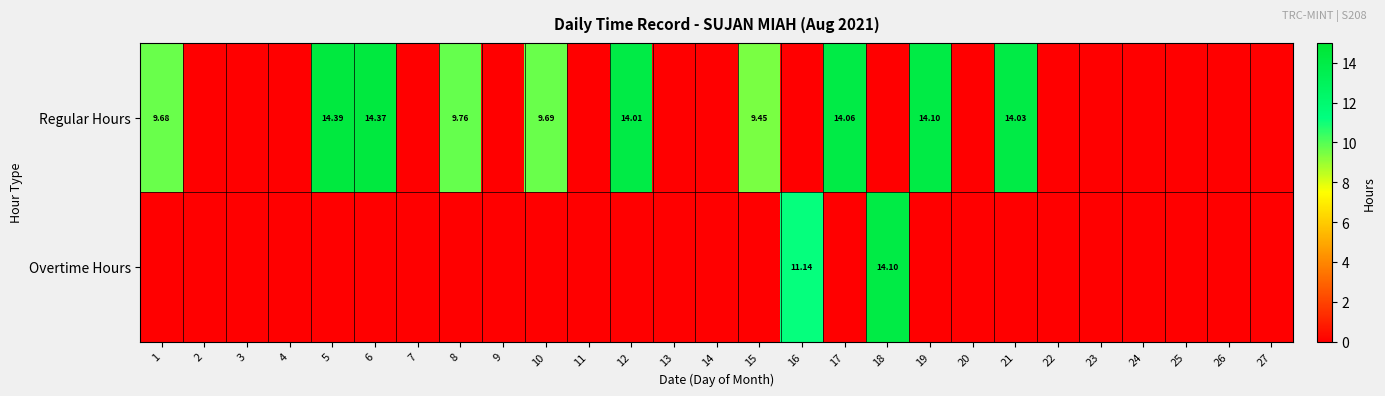

Which series has the largest range (max minus min)?

Regular Hours